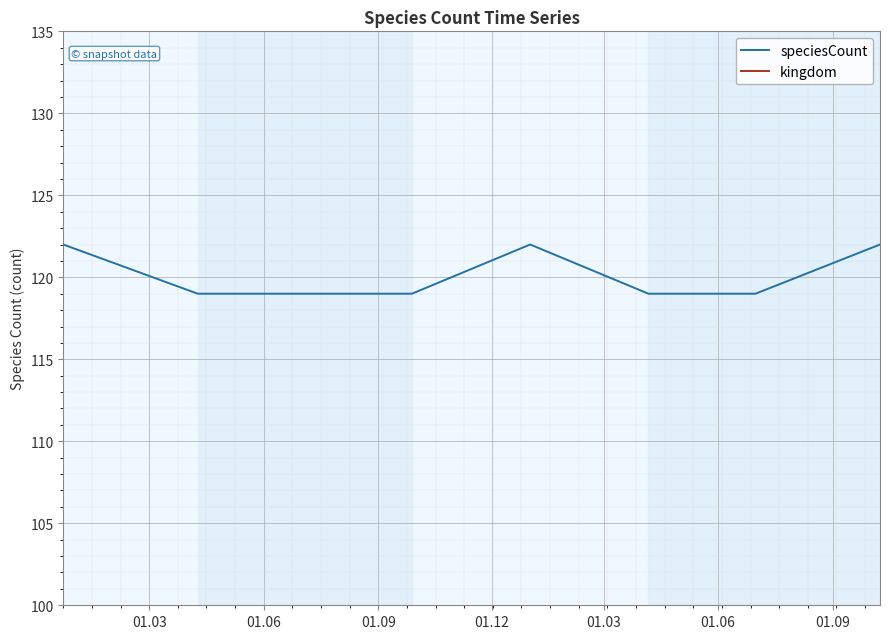

True or false: speciesCount and kingdom intersect in this chart.

False